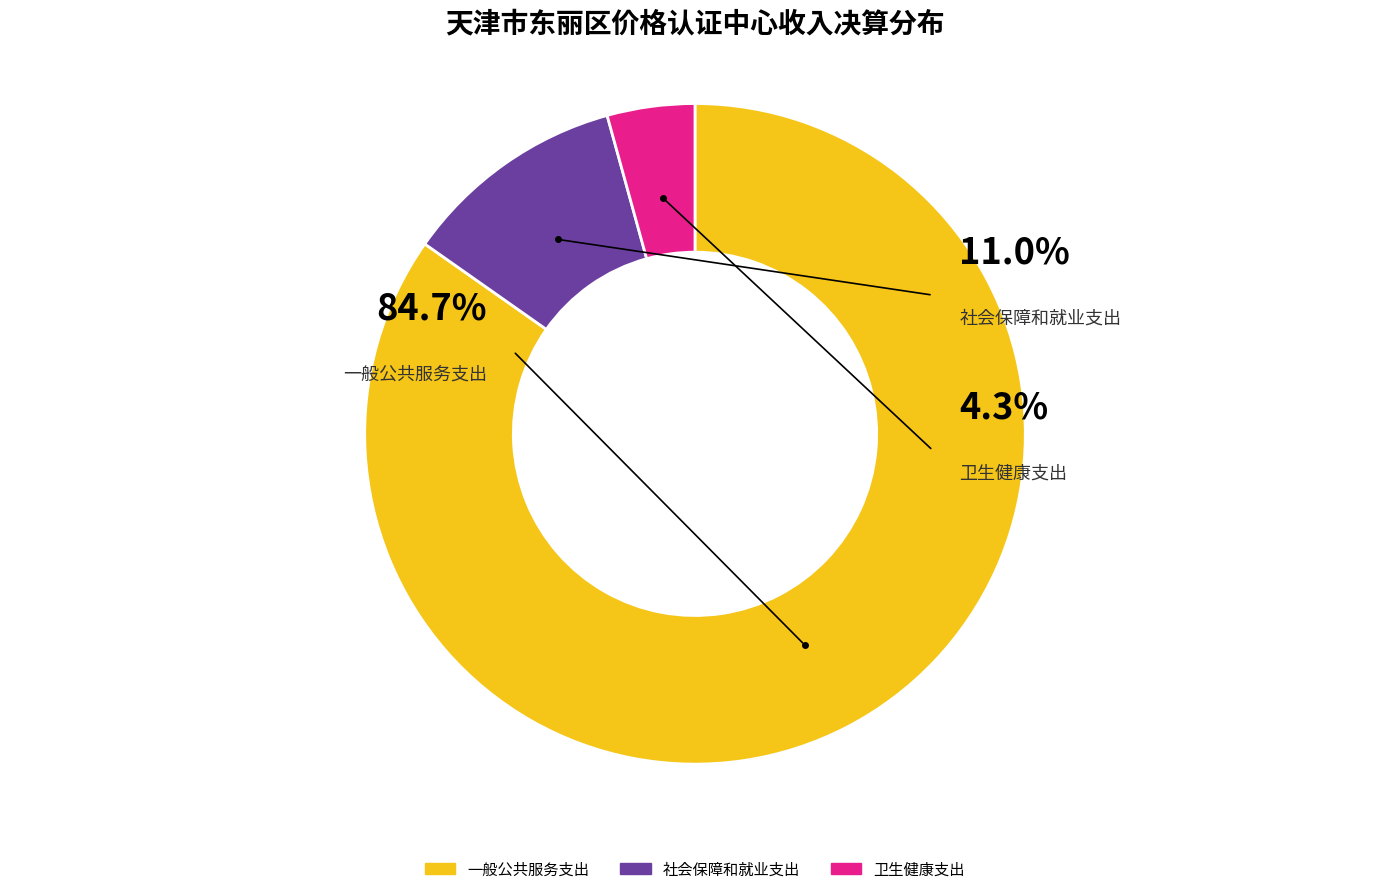

What percentage do 一般公共服务支出 and 卫生健康支出 together represent?

89.0%